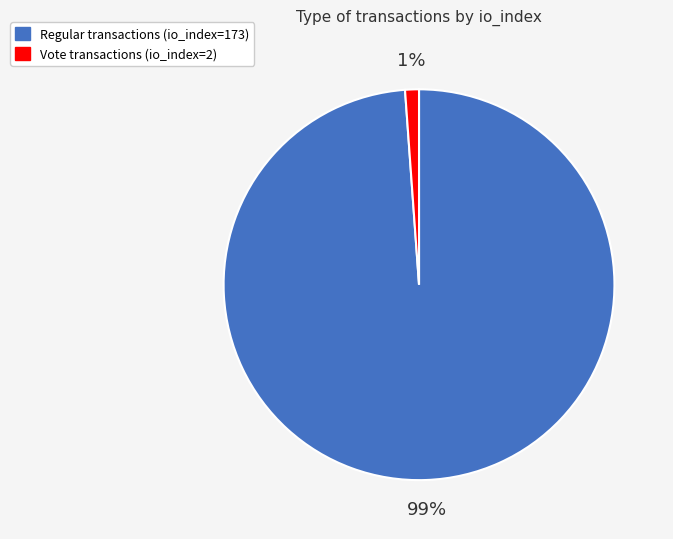

How many slices are in this pie chart?

2